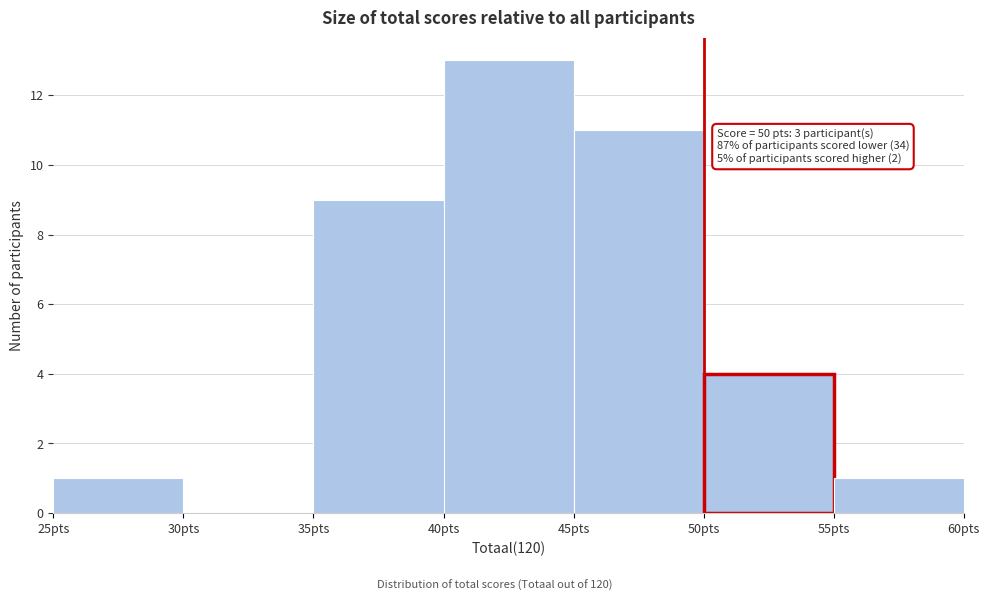

Which range on the x-axis has the tallest bar?

40 to 45